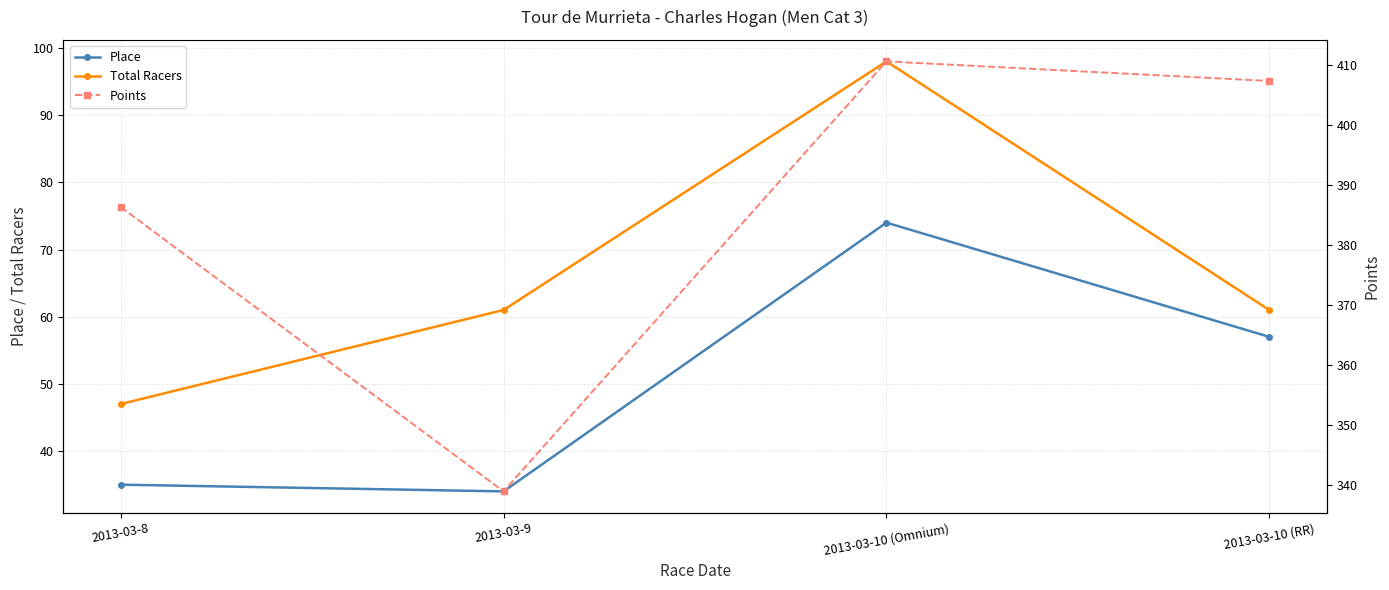

What is the sum of the Total Racers values at 2013-03-8 and 2013-03-9?

108